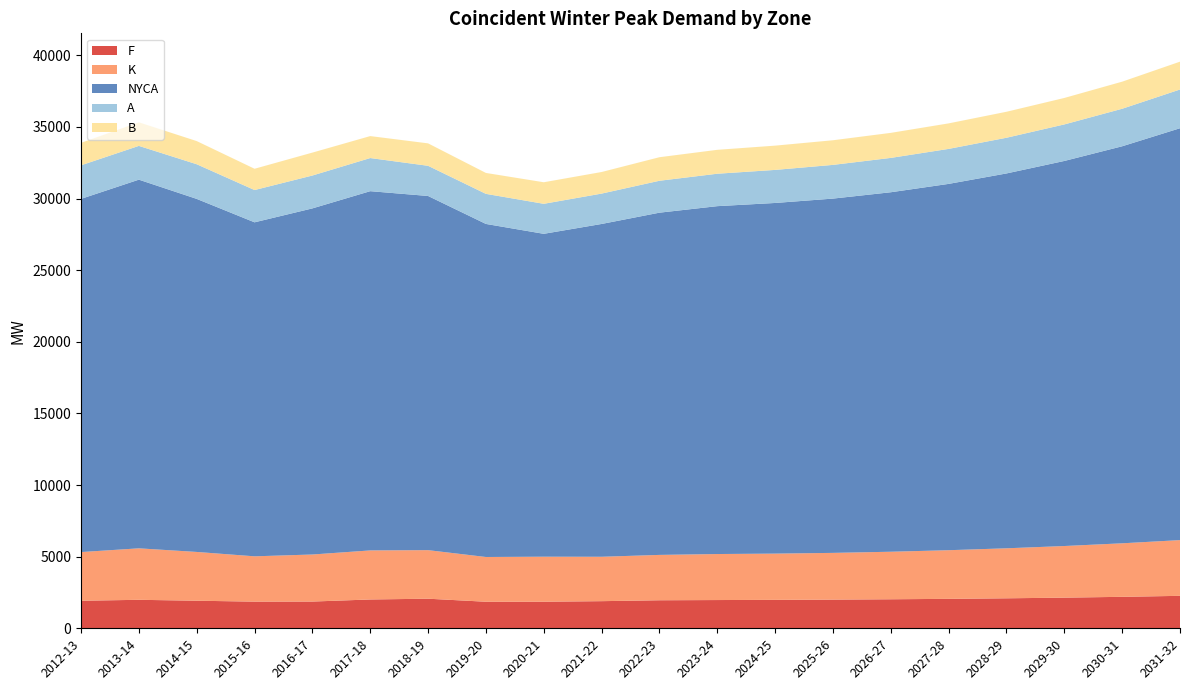

Reading right to left, extract all data points from this chart.

F: 2031-32=2266	2030-31=2197	2029-30=2140	2028-29=2094	2027-28=2056	2026-27=2026	2025-26=2003	2024-25=1985	2023-24=1972	2022-23=1957	2021-22=1894	2020-21=1856	2019-20=1854	2018-19=2066	2017-18=2012	2016-17=1867	2015-16=1861	2014-15=1925	2013-14=1989	2012-13=1923
K: 2031-32=3891	2030-31=3737	2029-30=3604	2028-29=3491	2027-28=3396	2026-27=3319	2025-26=3262	2024-25=3229	2023-24=3213	2022-23=3167	2021-22=3100	2020-21=3143	2019-20=3124	2018-19=3390	2017-18=3425	2016-17=3285	2015-16=3164	2014-15=3406	2013-14=3594	2012-13=3399
NYCA: 2031-32=28756	2030-31=27719	2029-30=26884	2028-29=26171	2027-28=25575	2026-27=25098	2025-26=24735	2024-25=24481	2023-24=24287	2022-23=23893	2021-22=23235	2020-21=22542	2019-20=23253	2018-19=24727	2017-18=25081	2016-17=24164	2015-16=23319	2014-15=24648	2013-14=25739	2012-13=24659
A: 2031-32=2703	2030-31=2619	2029-30=2550	2028-29=2492	2027-28=2443	2026-27=2398	2025-26=2353	2024-25=2308	2023-24=2264	2022-23=2228	2021-22=2120	2020-21=2095	2019-20=2100	2018-19=2107	2017-18=2313	2016-17=2295	2015-16=2253	2014-15=2419	2013-14=2358	2012-13=2343
B: 2031-32=1944	2030-31=1891	2029-30=1848	2028-29=1814	2027-28=1781	2026-27=1748	2025-26=1720	2024-25=1694	2023-24=1669	2022-23=1644	2021-22=1507	2020-21=1505	2019-20=1460	2018-19=1566	2017-18=1533	2016-17=1600	2015-16=1486	2014-15=1617	2013-14=1645	2012-13=1568